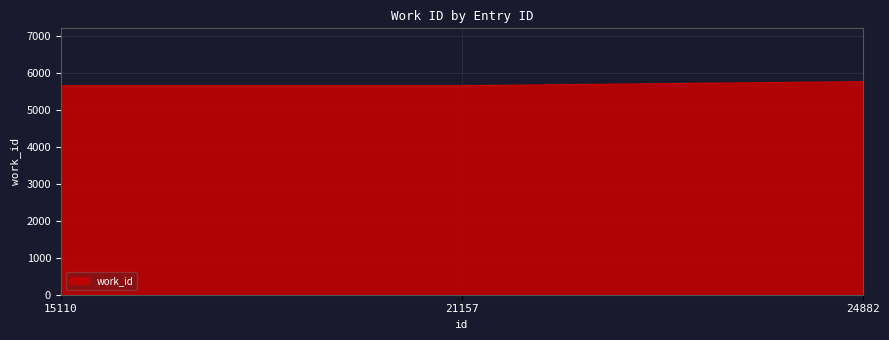

Reading right to left, extract all data points from this chart.

24882=5767	21157=5657	15110=5657